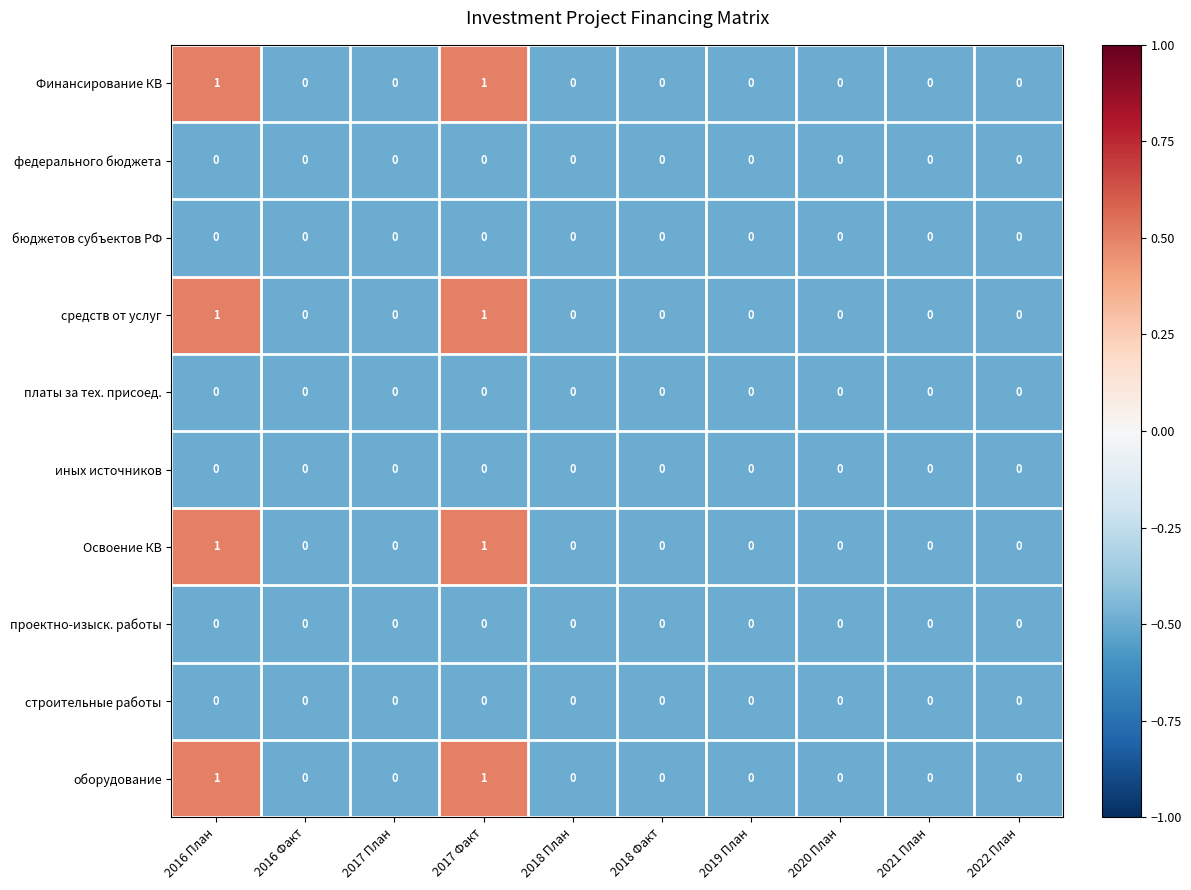

Is it true that Финансирование КВ equals 2 at 2016 План?

False